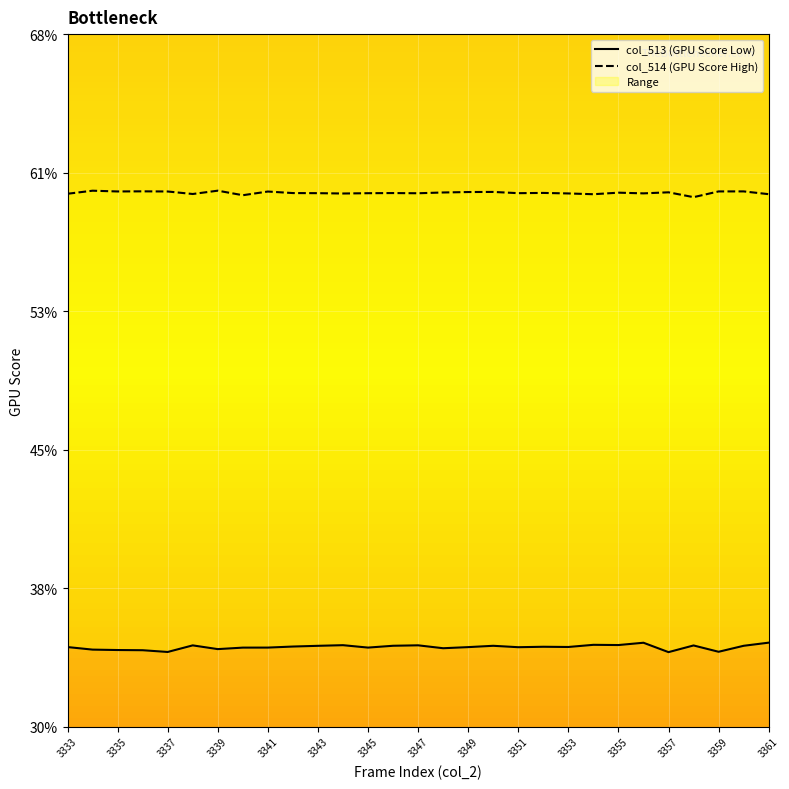

List the series in order of their peak value, highest first.

col_514 (GPU Score High), col_513 (GPU Score Low)